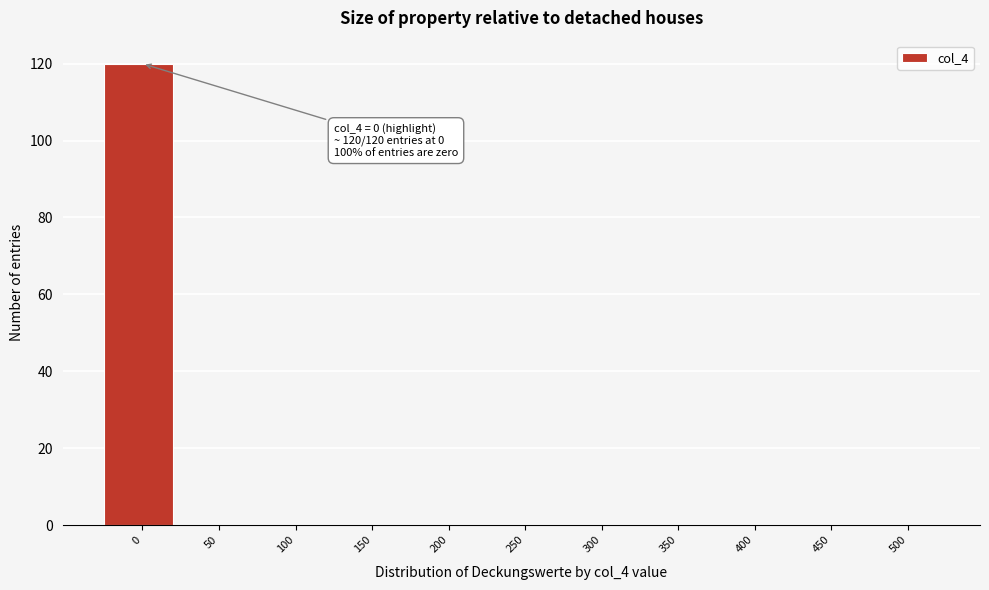

Reading left to right, list all the values displayed in this chart.

0=120	50=0	100=0	150=0	200=0	250=0	300=0	350=0	400=0	450=0	500=0